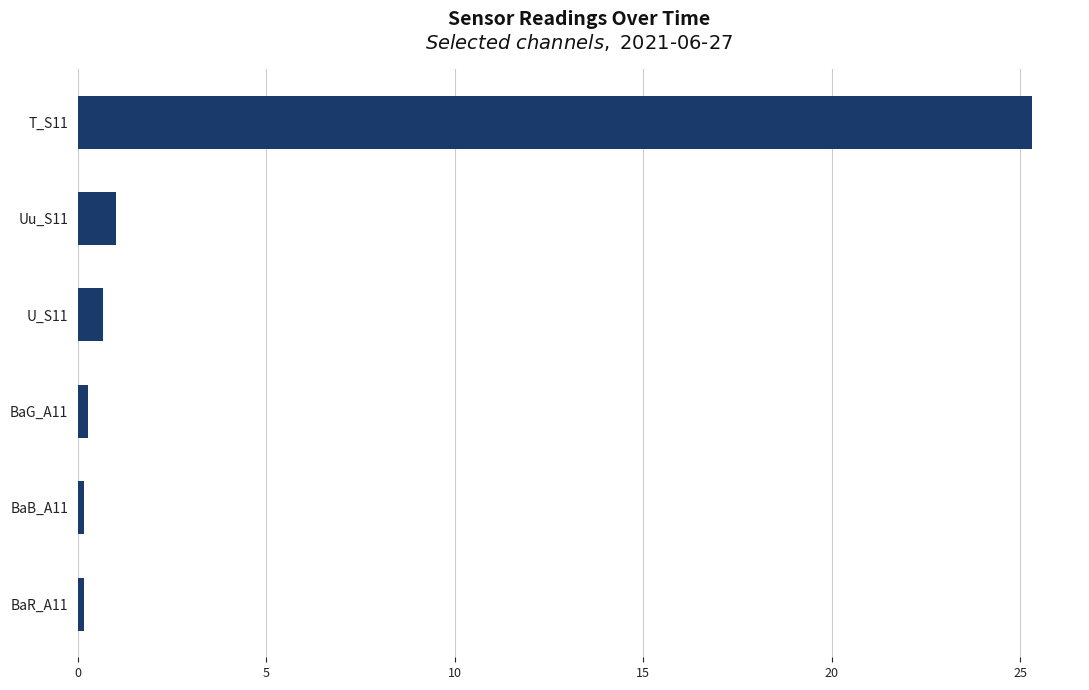

What is the difference between the second highest and minimum values?

0.9